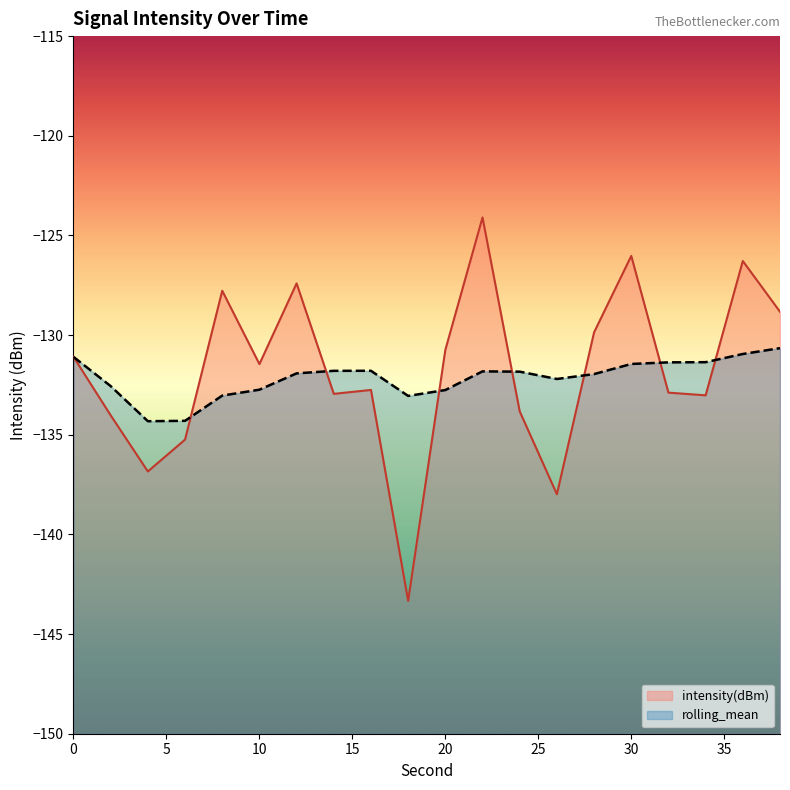

Reading left to right, extract all data points from this chart.

intensity(dBm): 0=-131.1	2=-134.0	4=-136.8	6=-135.2	8=-127.8	10=-131.5	12=-127.4	14=-132.9	16=-132.8	18=-143.3	20=-130.7	22=-124.1	24=-133.8	26=-138.0	28=-129.9	30=-126.0	32=-132.9	34=-133.0	36=-126.3	38=-128.8
rolling_mean: 0=-131.1	2=-132.6	4=-134.3	6=-134.3	8=-133.0	10=-132.7	12=-131.9	14=-131.8	16=-131.8	18=-133.1	20=-132.8	22=-131.8	24=-131.8	26=-132.2	28=-132.0	30=-131.4	32=-131.4	34=-131.4	36=-130.9	38=-130.7